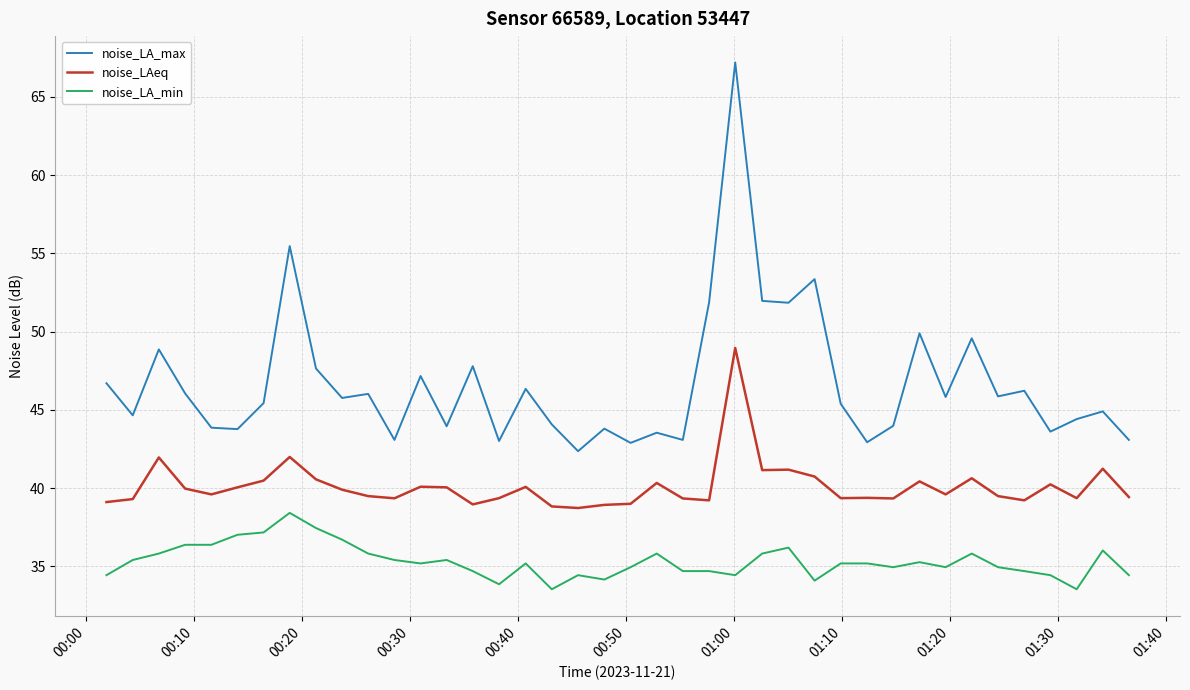

What is the difference between the maximum and minimum values in the noise_LAeq series?

10.2